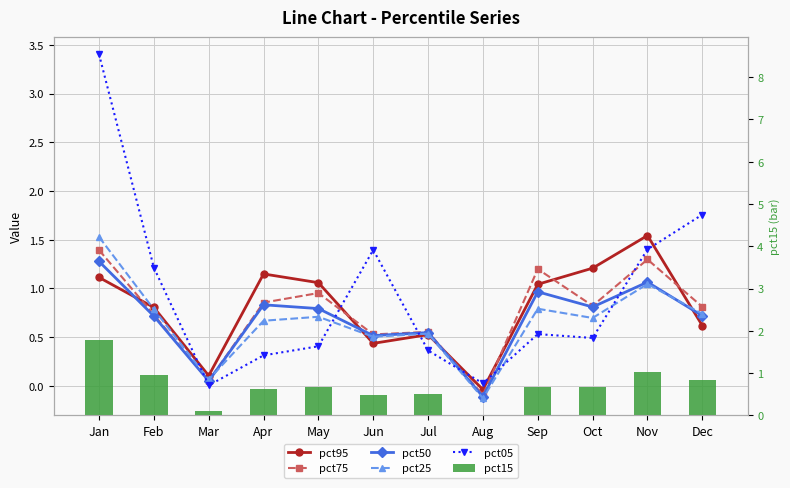

Which series changed the most between Mar and May?

pct95